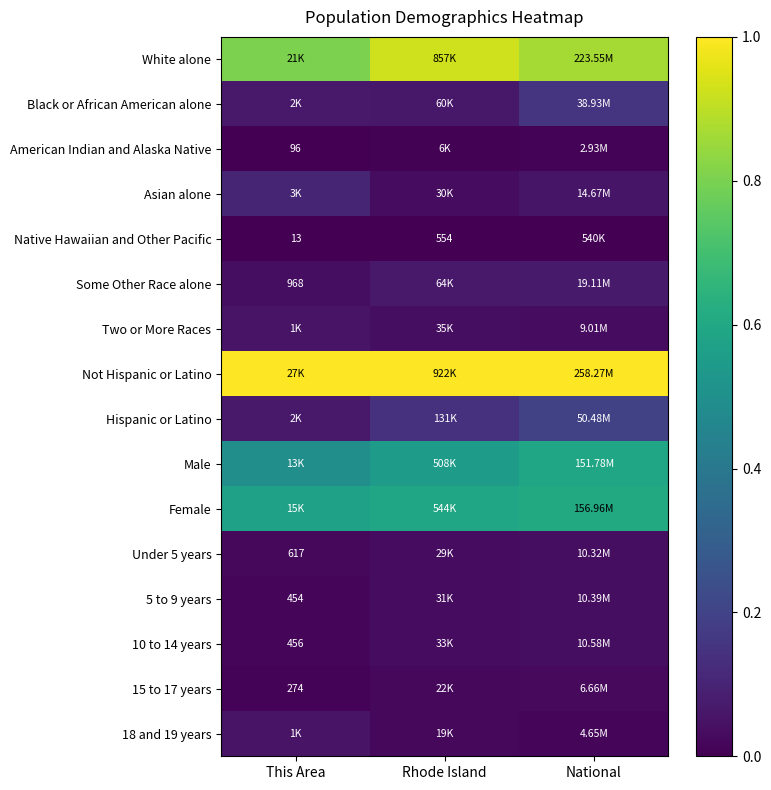

At This Area, list the series in order from smallest to largest.

Native Hawaiian and Other Pacific, American Indian and Alaska Native, 15 to 17 years, 5 to 9 years, 10 to 14 years, Under 5 years, Some Other Race alone, Two or More Races, 18 and 19 years, Hispanic or Latino, Black or African American alone, Asian alone, Male, Female, White alone, Not Hispanic or Latino